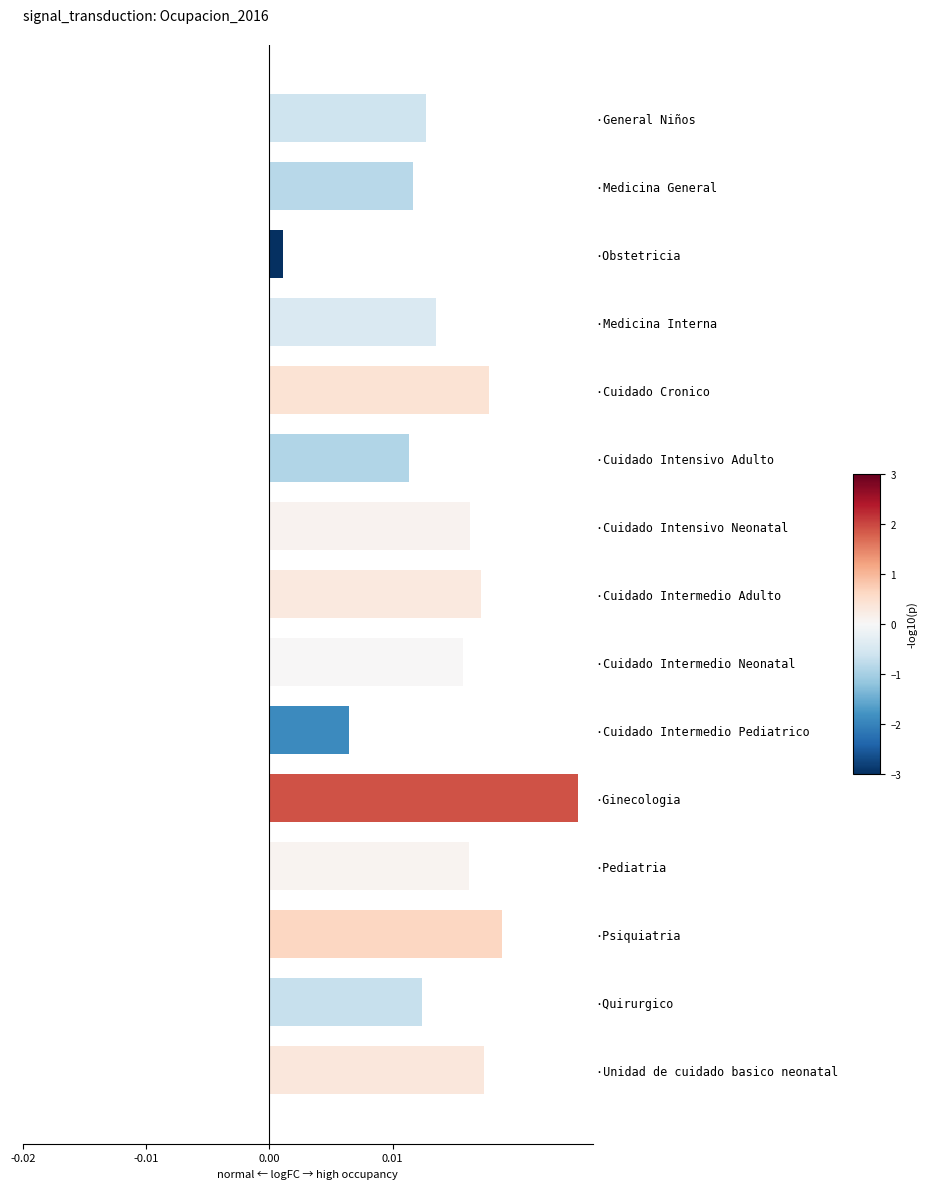

At which label is the value closest to 0?

·Obstetricia